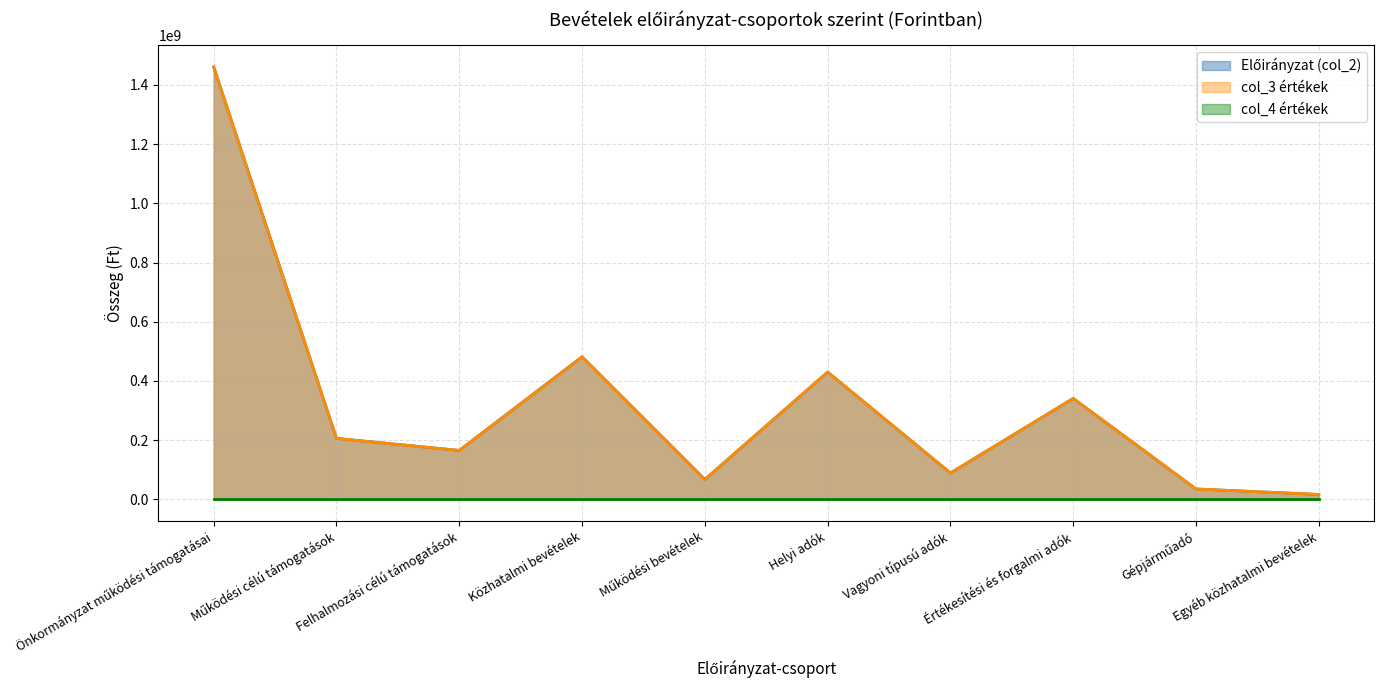

The Előirányzat (col_2) series shows 35000000 at Gépjárműadó. True or false?

True